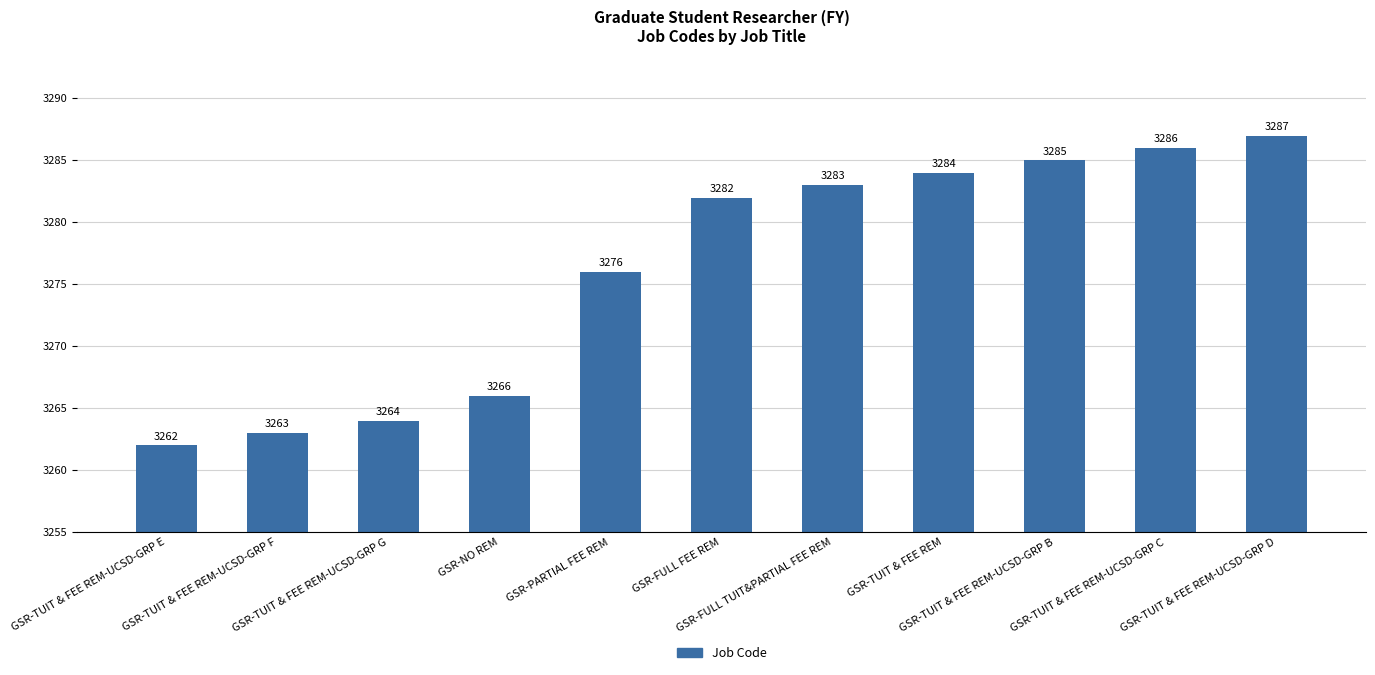

Rank the categories by value from lowest to highest.

GSR-TUIT & FEE REM-UCSD-GRP E, GSR-TUIT & FEE REM-UCSD-GRP F, GSR-TUIT & FEE REM-UCSD-GRP G, GSR-NO REM, GSR-PARTIAL FEE REM, GSR-FULL FEE REM, GSR-FULL TUIT&PARTIAL FEE REM, GSR-TUIT & FEE REM, GSR-TUIT & FEE REM-UCSD-GRP B, GSR-TUIT & FEE REM-UCSD-GRP C, GSR-TUIT & FEE REM-UCSD-GRP D